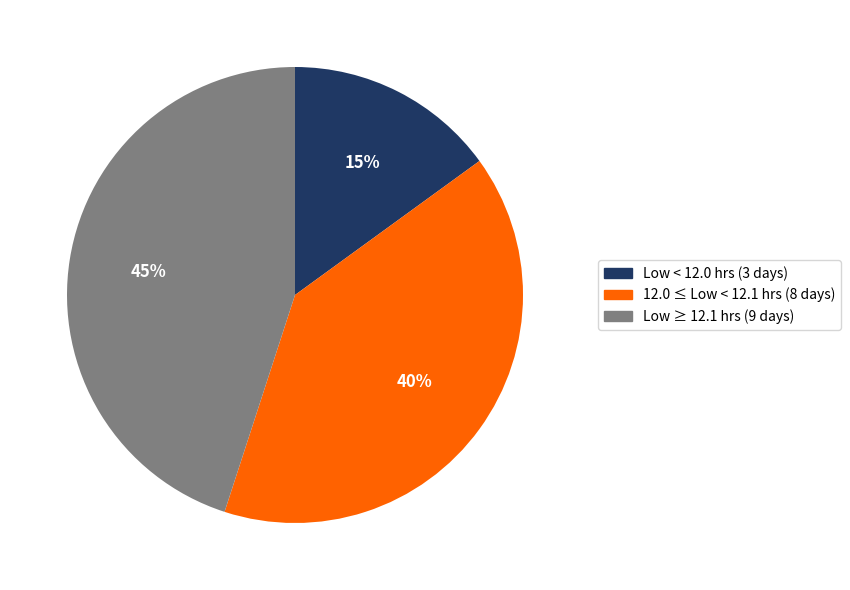

To the nearest percent, what is the average slice percentage?

33%